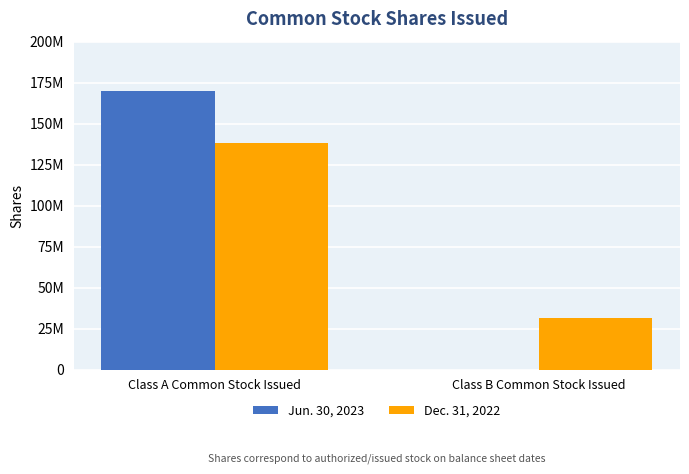

What are all the series names shown in the legend?

Jun. 30, 2023, Dec. 31, 2022